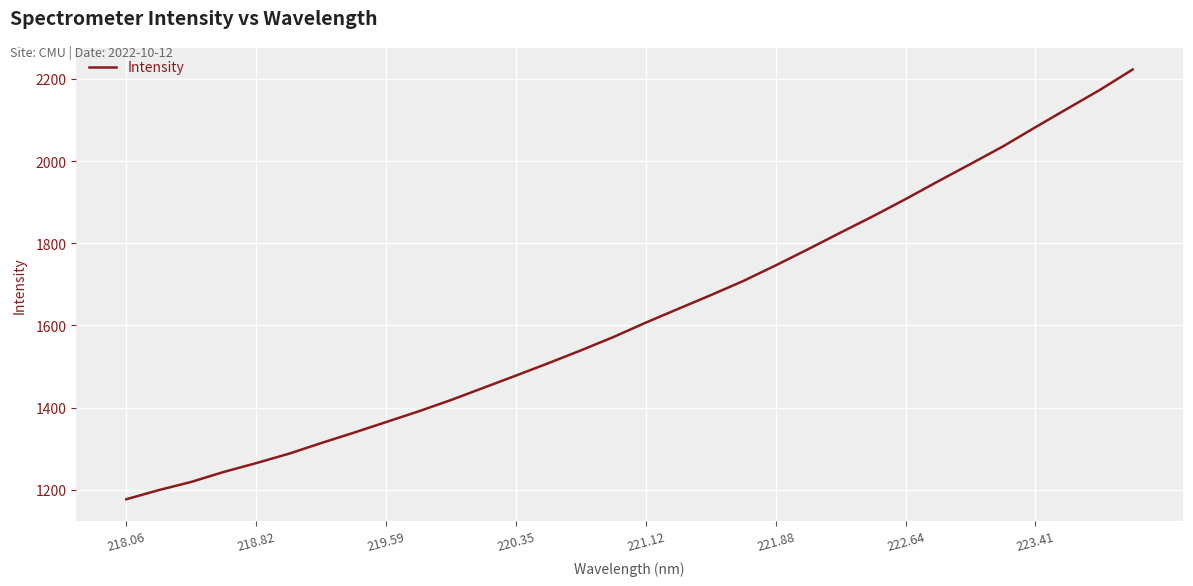

What is the difference between the maximum and minimum values?

1045.8